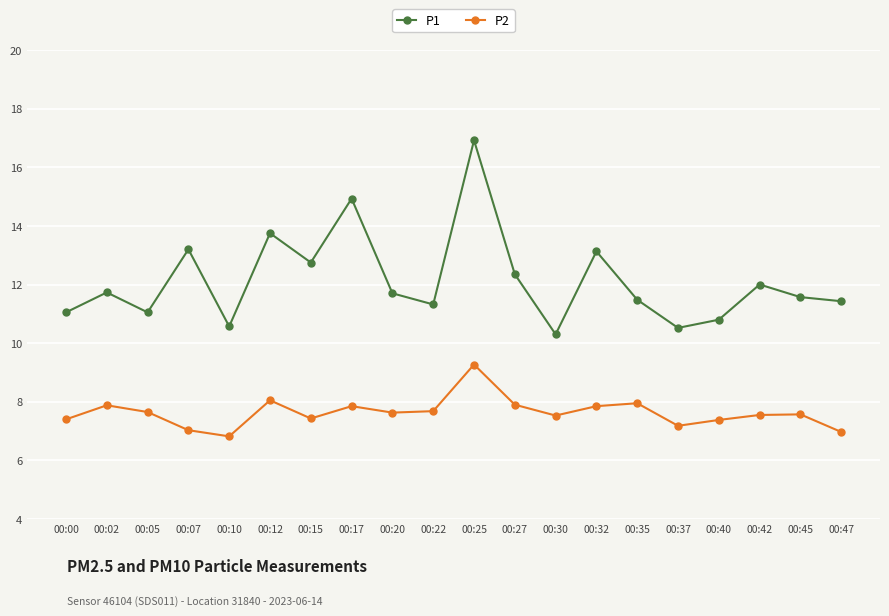

Which category has the lowest value in the P2 series?

00:10